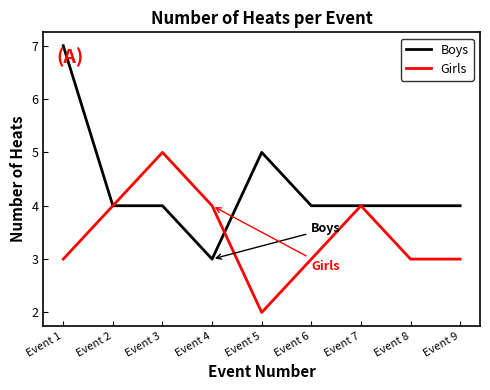

Is the value of Boys at Event 5 greater than the value of Girls at Event 7?

Yes